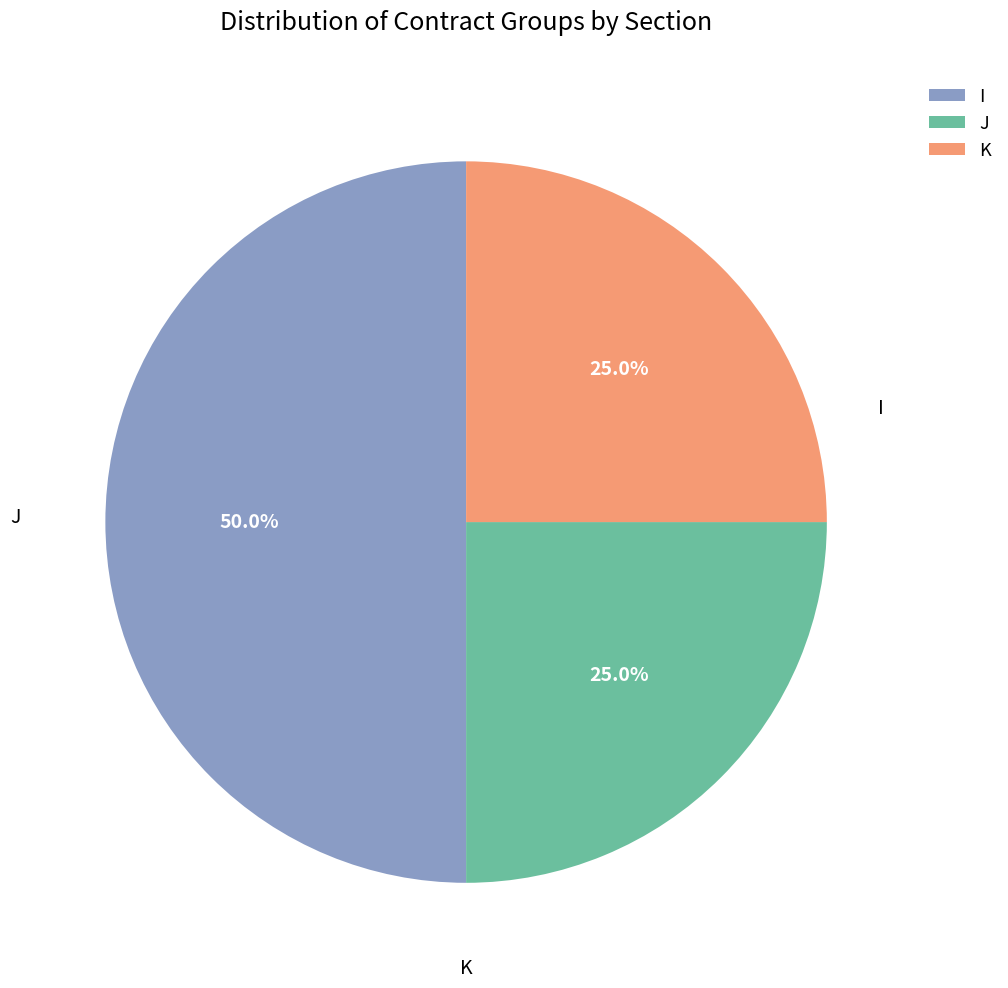

Does J represent more than half of the total?

No